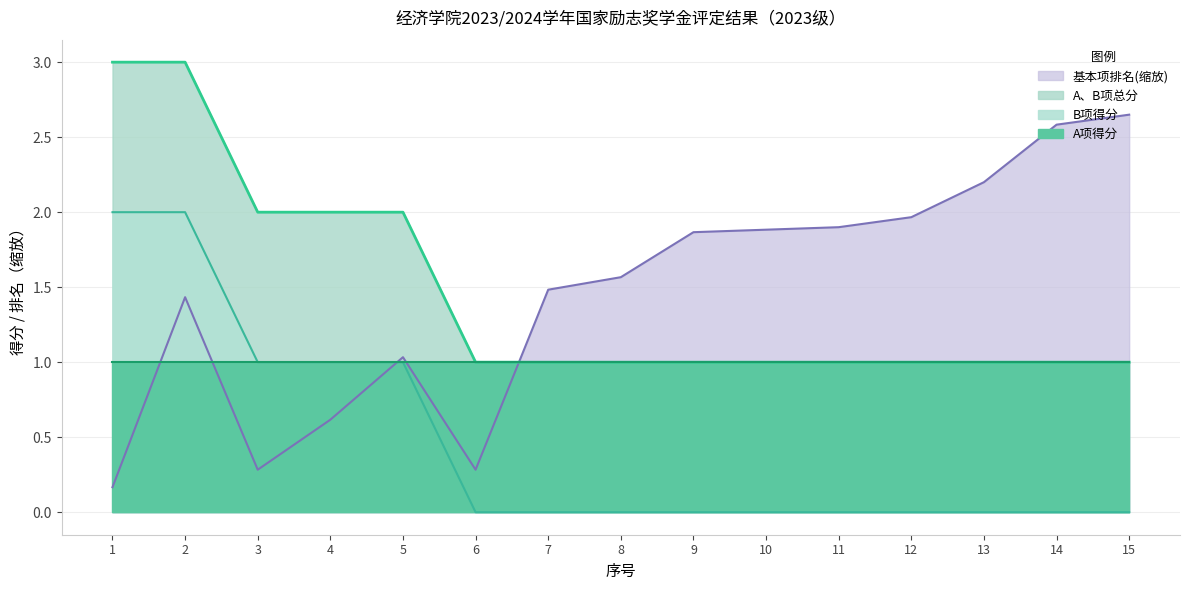

Which category has the highest value in the A、B项总分 series?

1